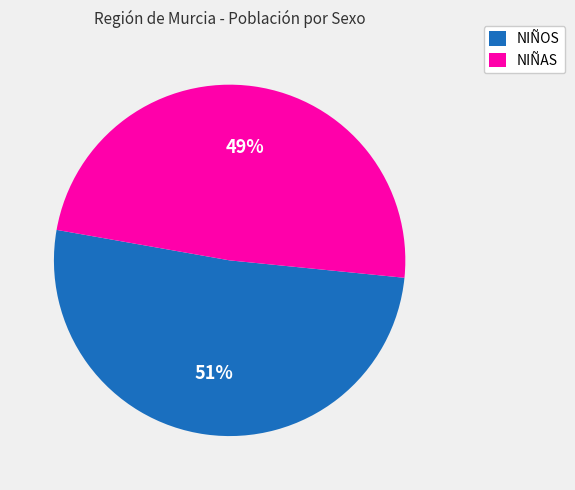

To the nearest percent, what is the combined percentage of NIÑAS and NIÑOS?

100%